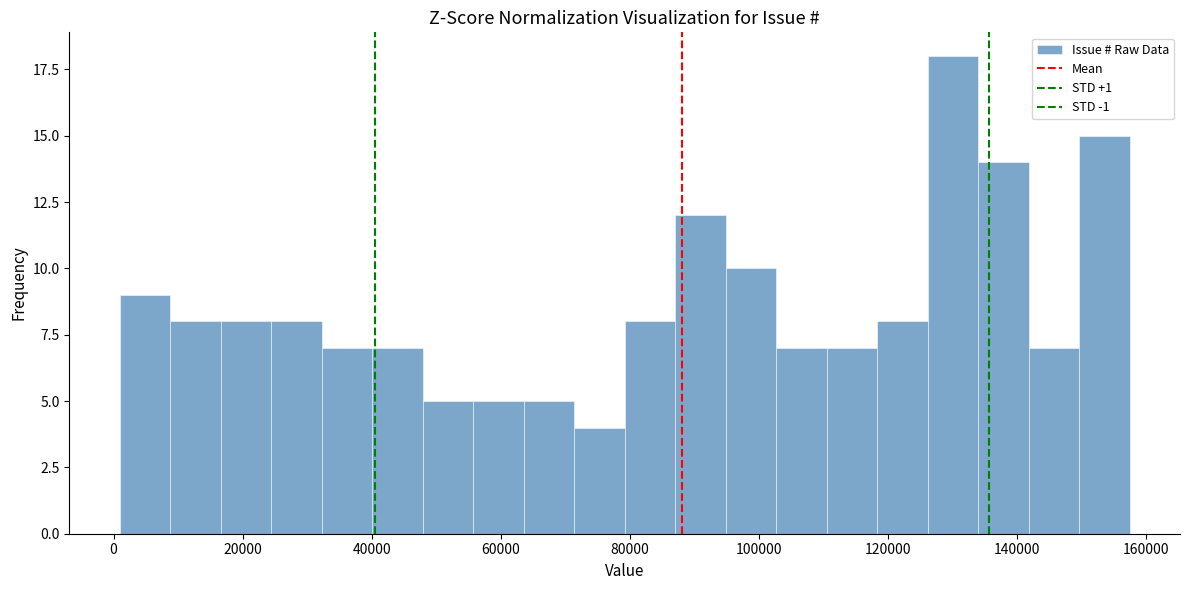

Read against the x-axis, roughly where is the centre of the tallest bar?

130000